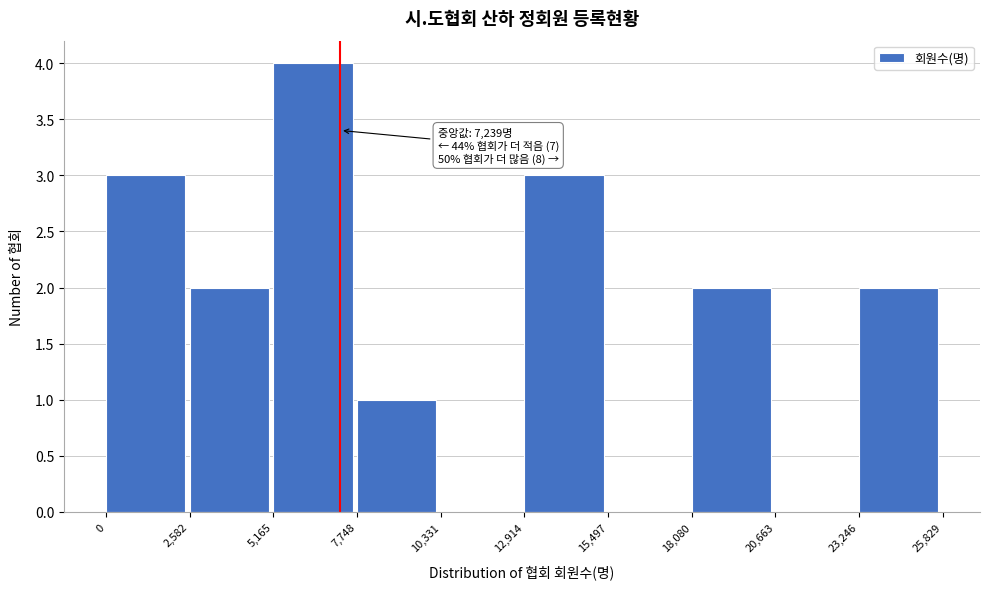

Which range on the x-axis has the tallest bar?

5,165 to 7,748